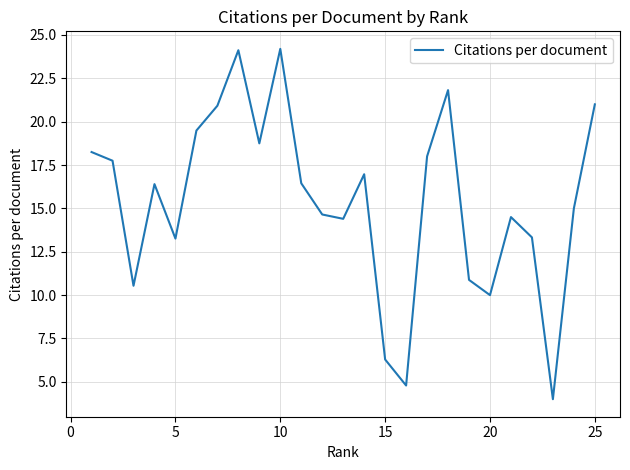

What is the difference between the maximum and minimum values?

20.2